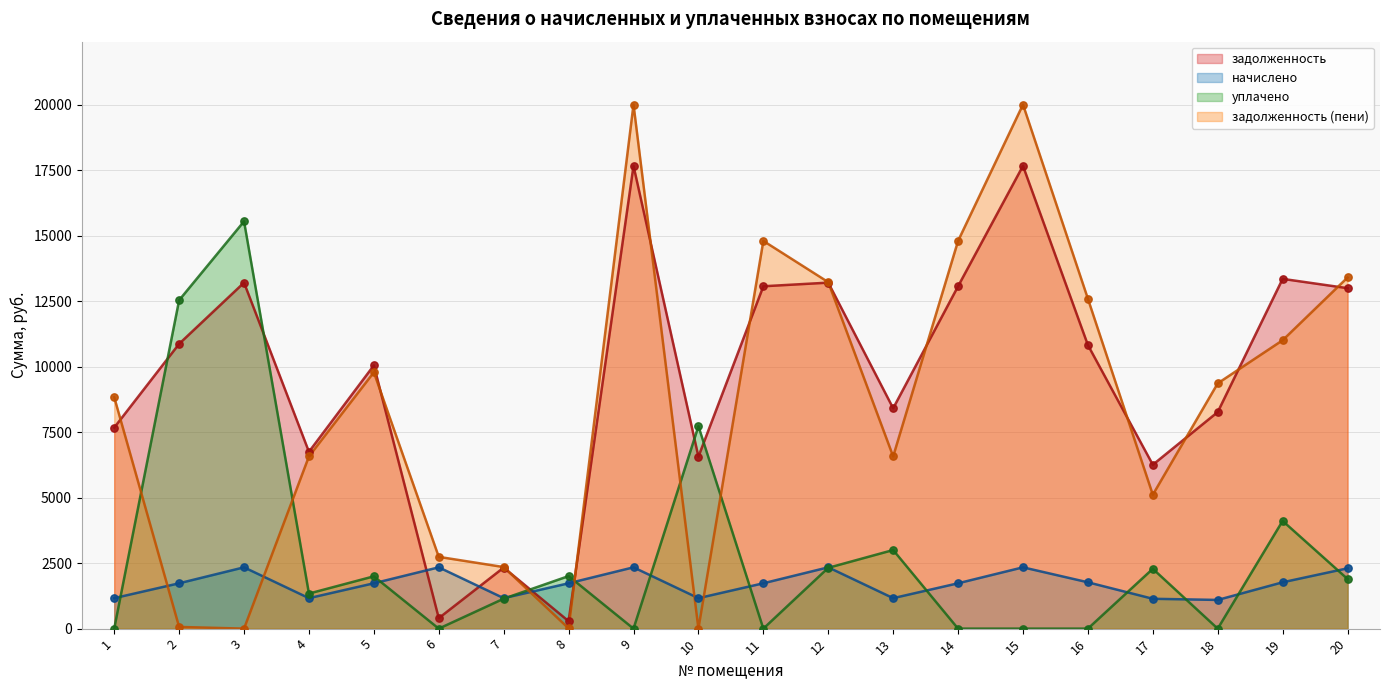

Which series reaches the maximum Y coordinate?

задолженность (пени)